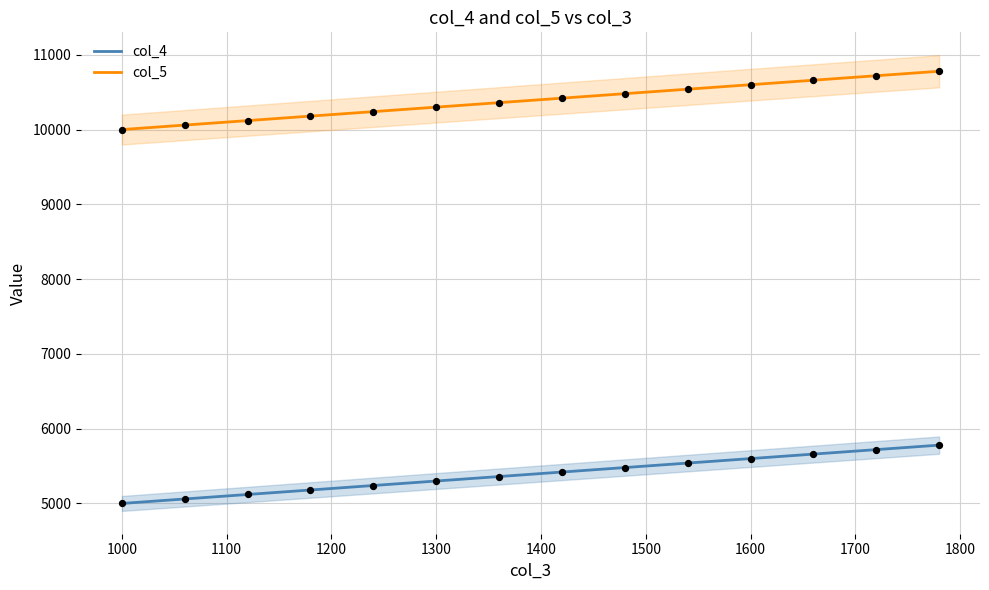

Which series contains the highest Y value?

col_5